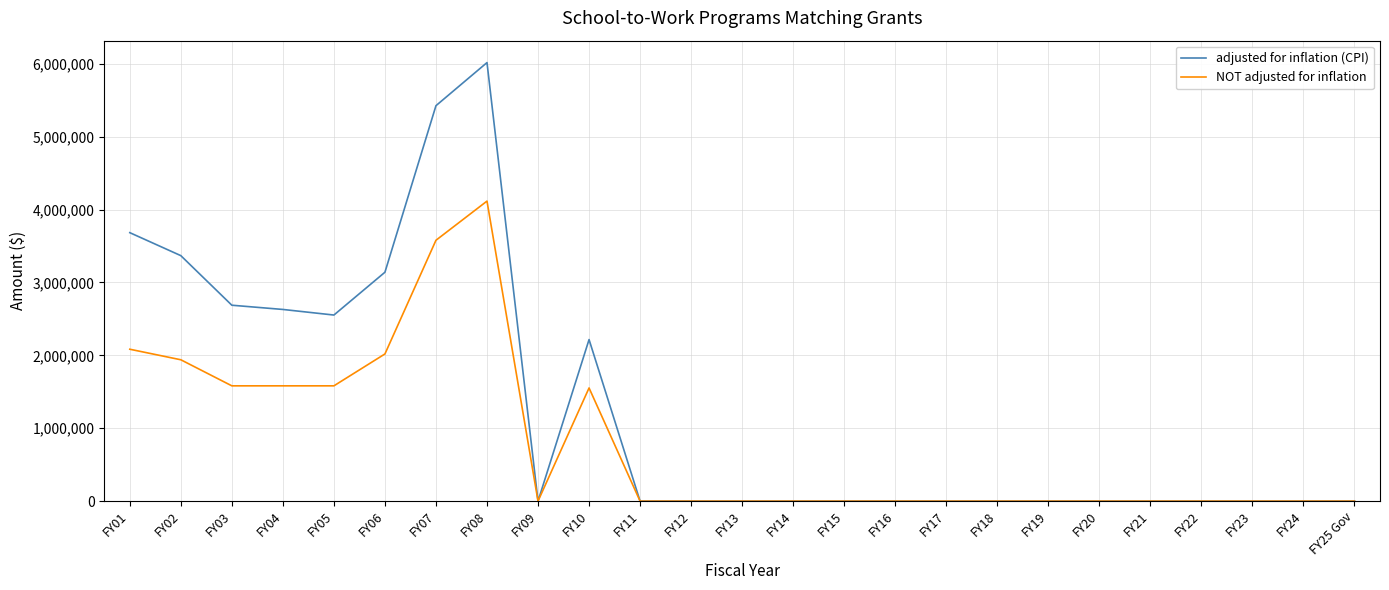

The value of NOT adjusted for inflation at FY22 is -1756702. True or false?

False